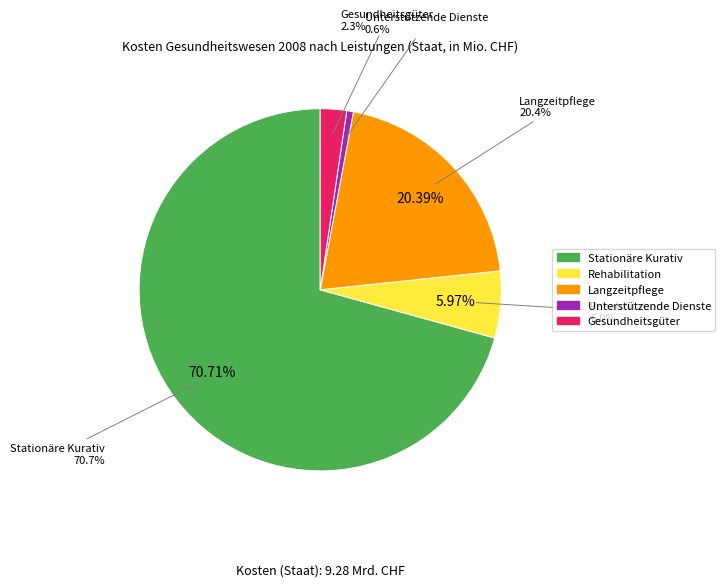

Is there a majority slice in this chart?

Yes